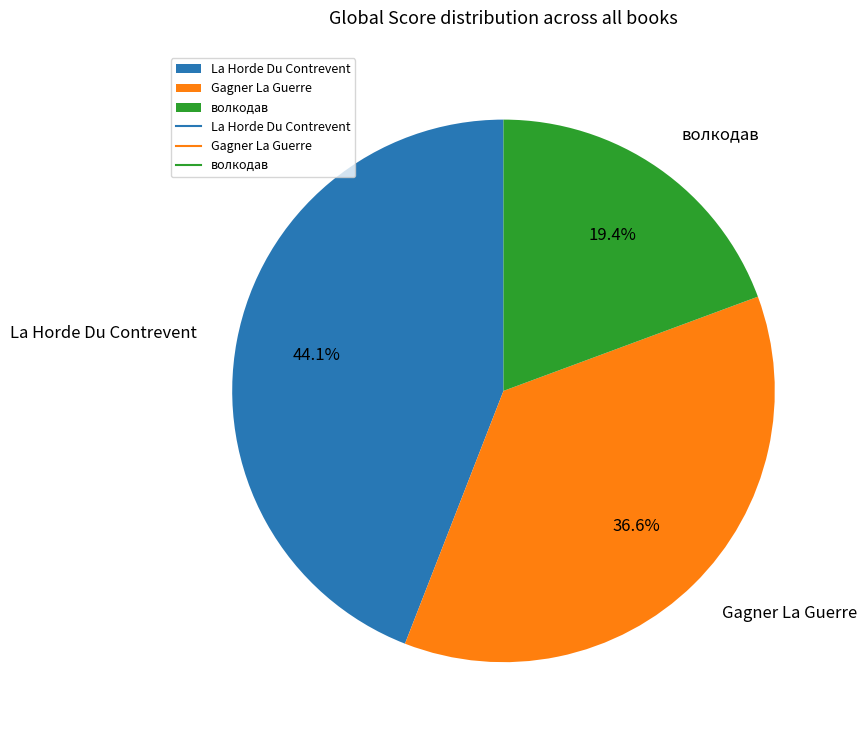

How much of the chart is everything except Gagner La Guerre?

63.4%